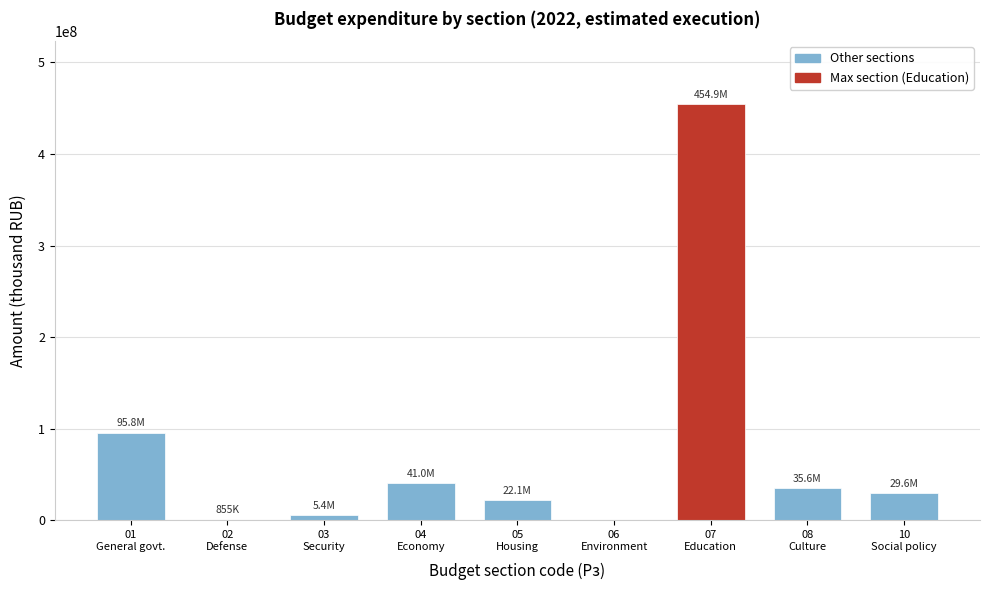

What is the maximum value shown in the chart?

454894791.6